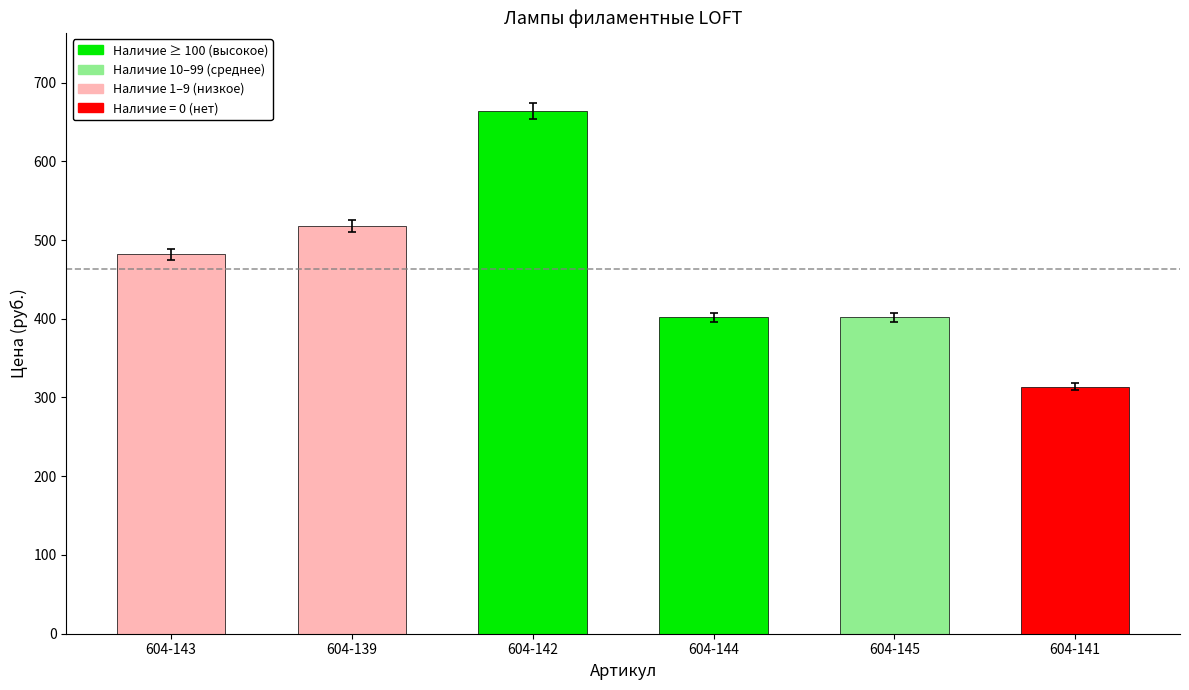

Which label corresponds to the smallest value in the chart?

604-141